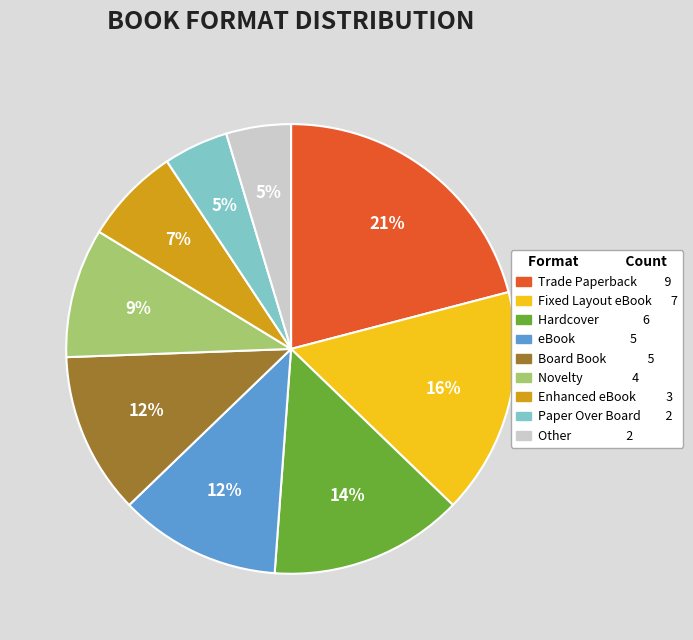

The Novelty slice represents 3% of the pie. True or false?

False